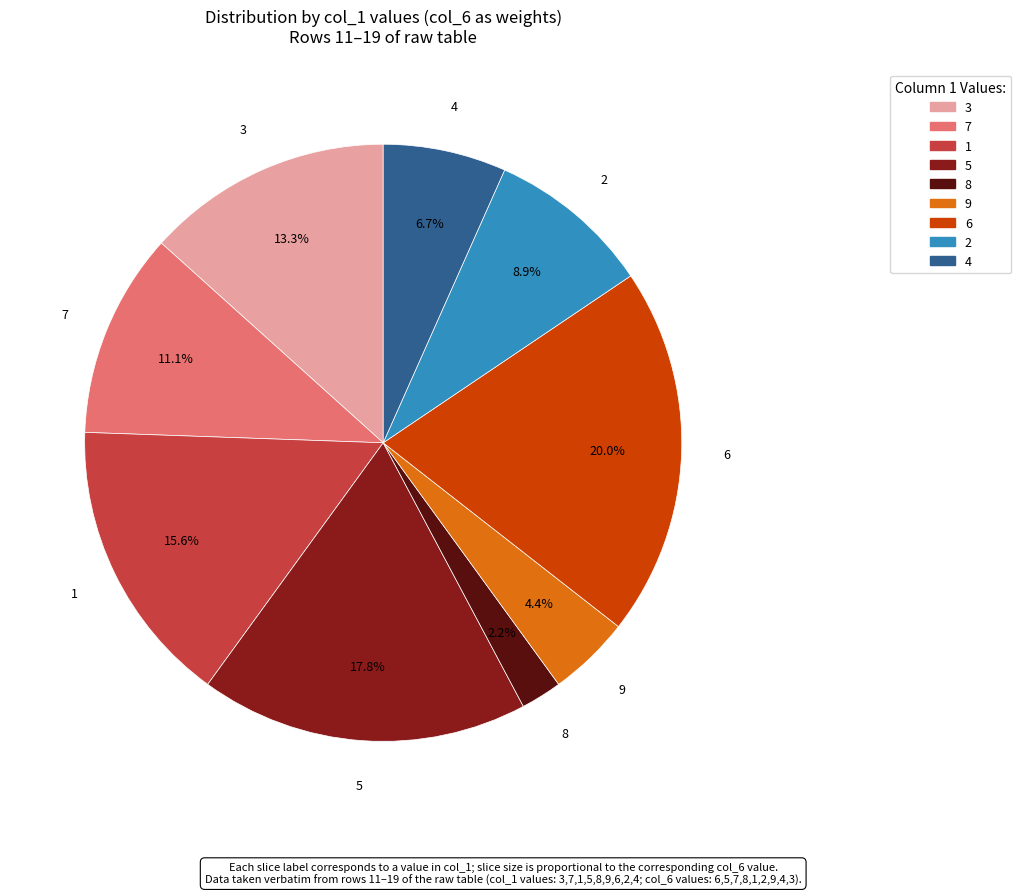

How much of the chart is everything except 6?

80.0%